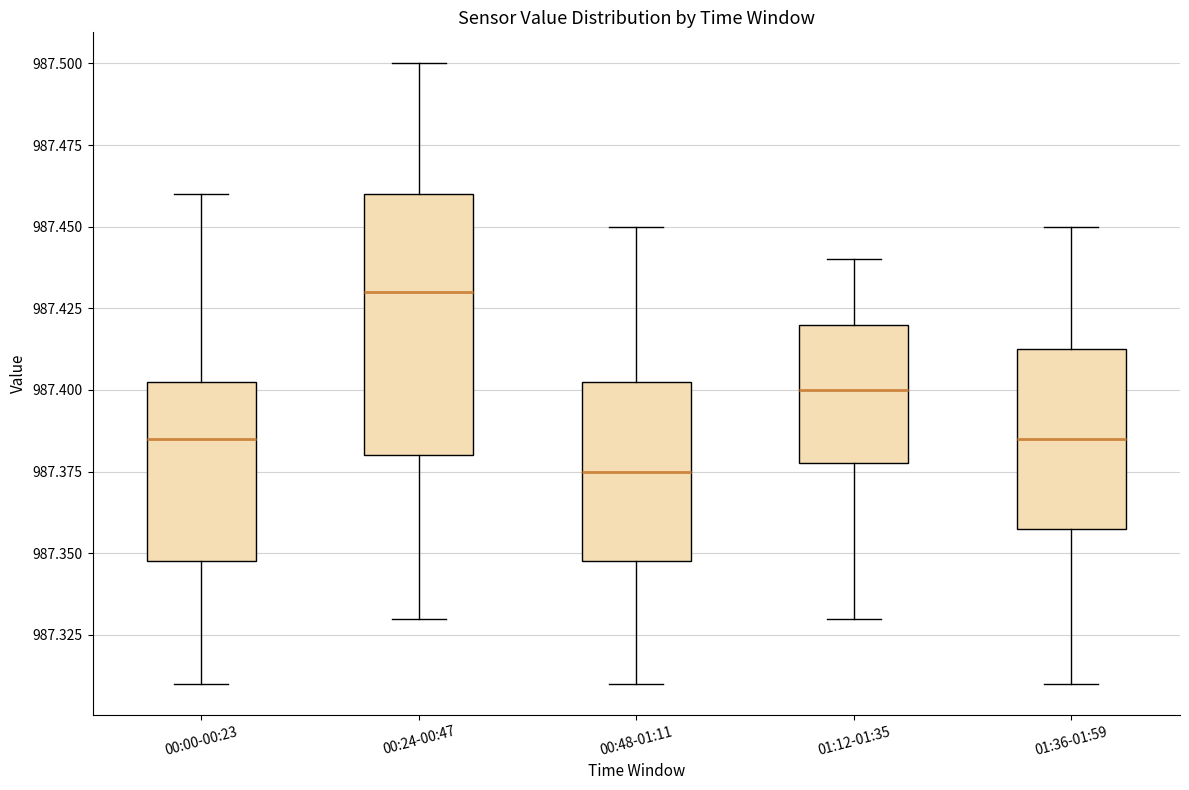

Which box has the highest median line?

00:24-00:47